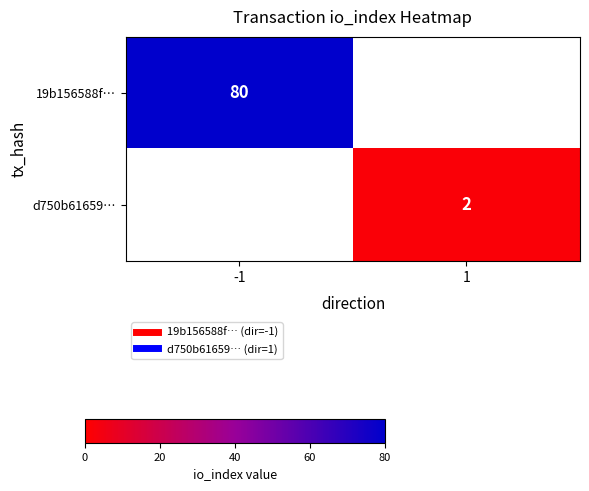

The 19b156588f… series shows 105.6 at -1. True or false?

False